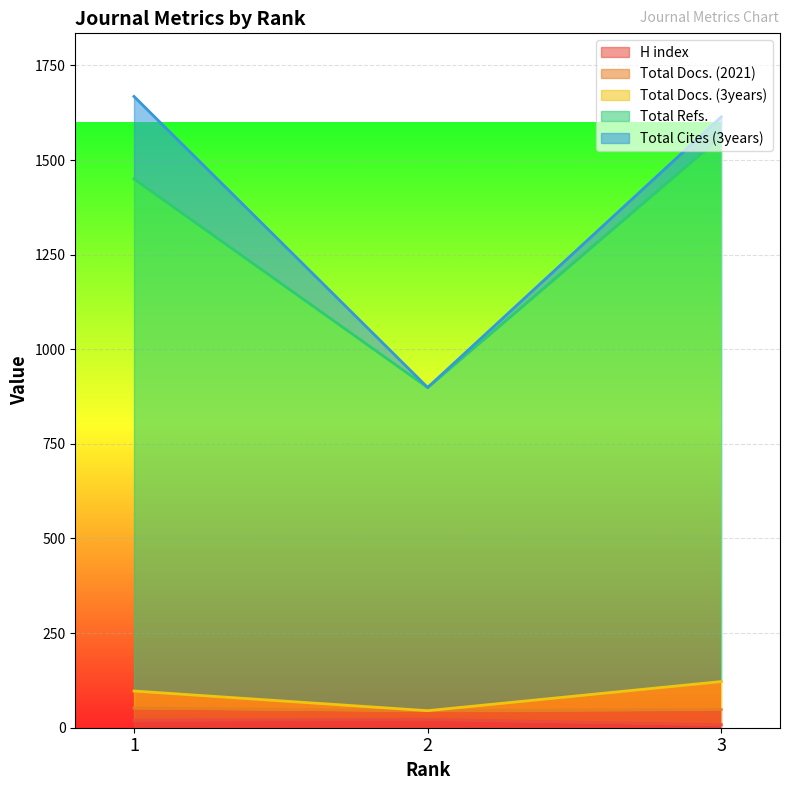

How many lines are shown in the chart?

5